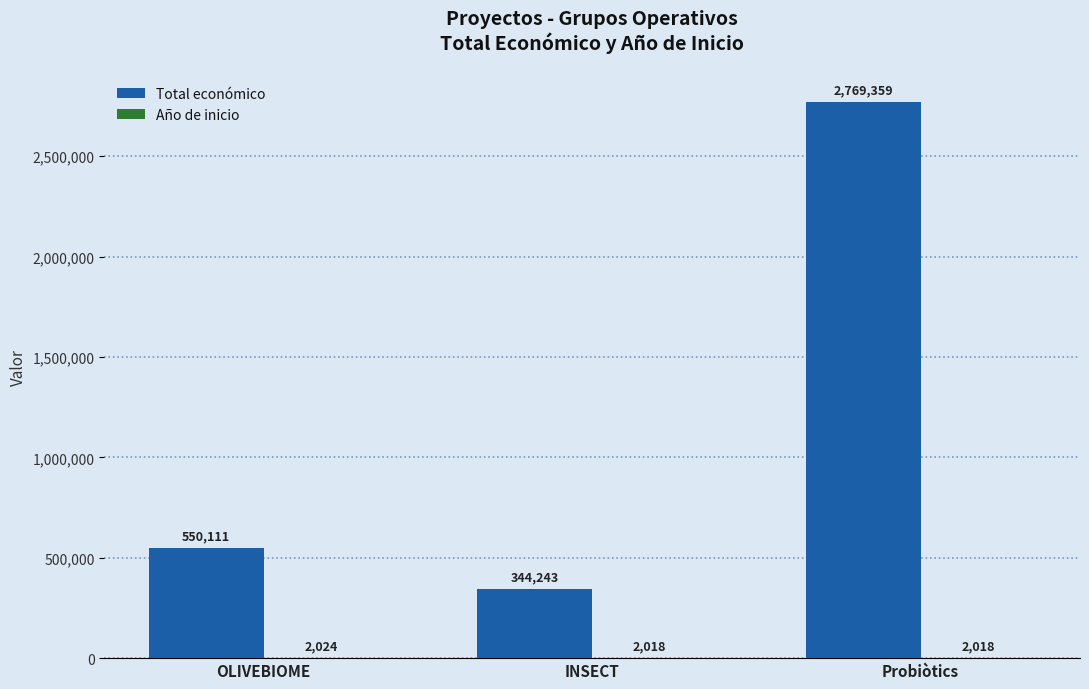

Which series has the largest total across all categories?

Total económico